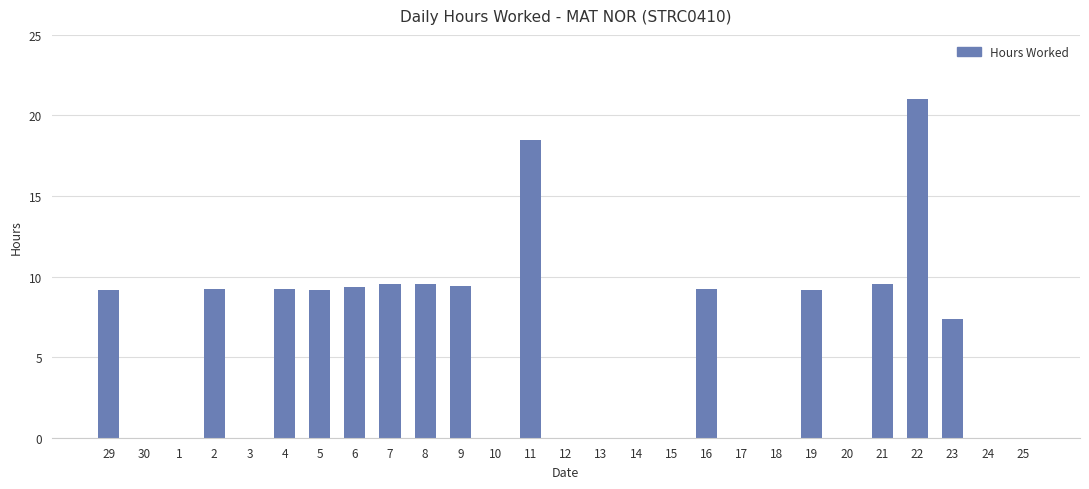

What value does the data have at 19?

9.2